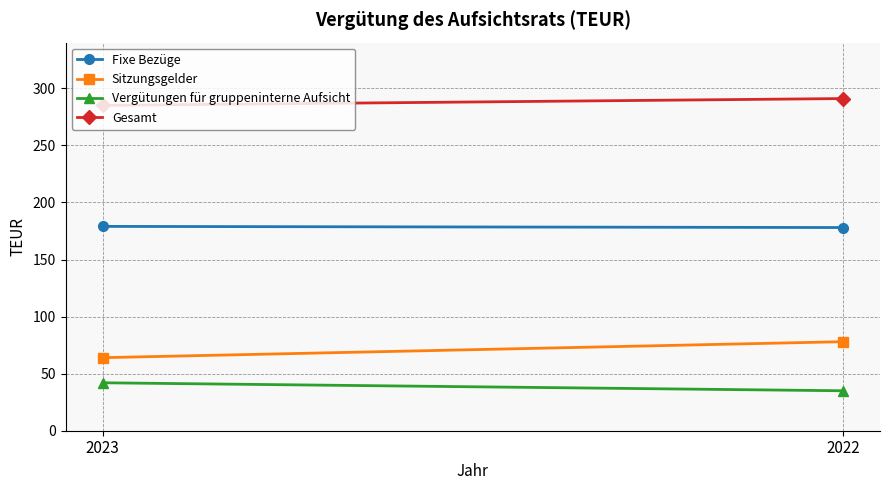

Which label corresponds to the smallest value in the chart?

2022